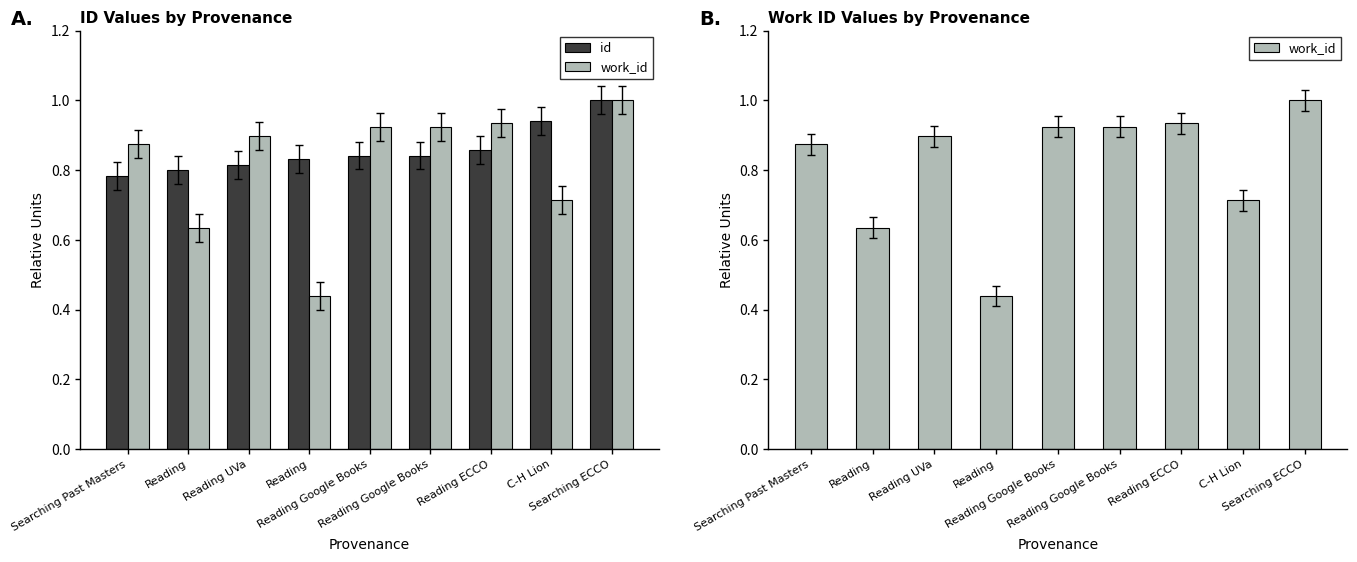

Reading right to left, transcribe all the data shown in this chart.

id: 1.0	0.9	0.9	0.8	0.8	0.8	0.8	0.8	0.8
work_id: 1.0	0.7	0.9	0.9	0.9	0.4	0.9	0.6	0.9